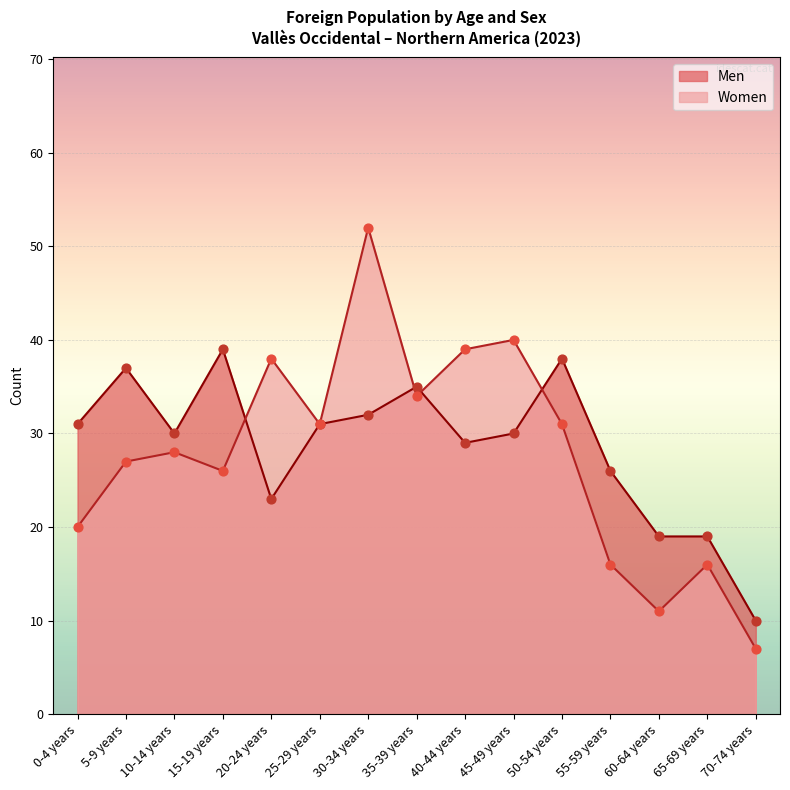

Is the value of Women at 15-19 years greater than the value of Men at 70-74 years?

Yes